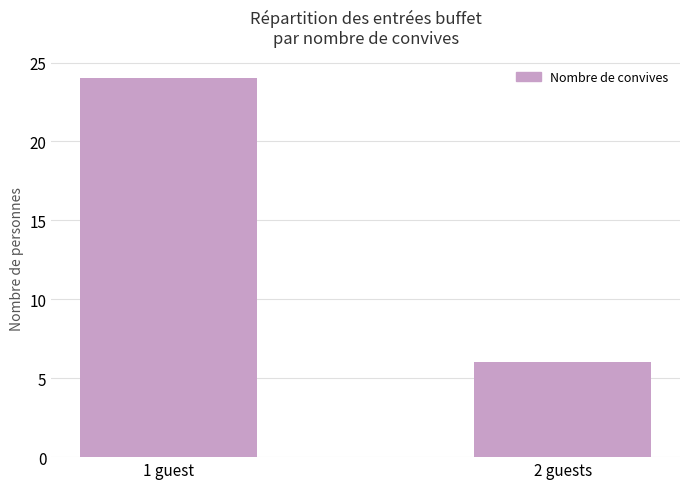

What is the sum of the values at 1 guest and 2 guests?

30